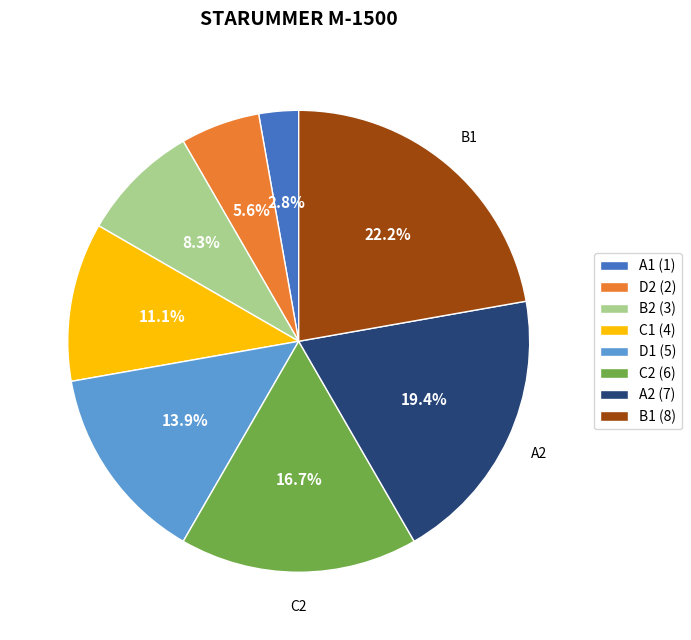

To the nearest percent, what is the difference between the largest and smallest slice percentages?

19%